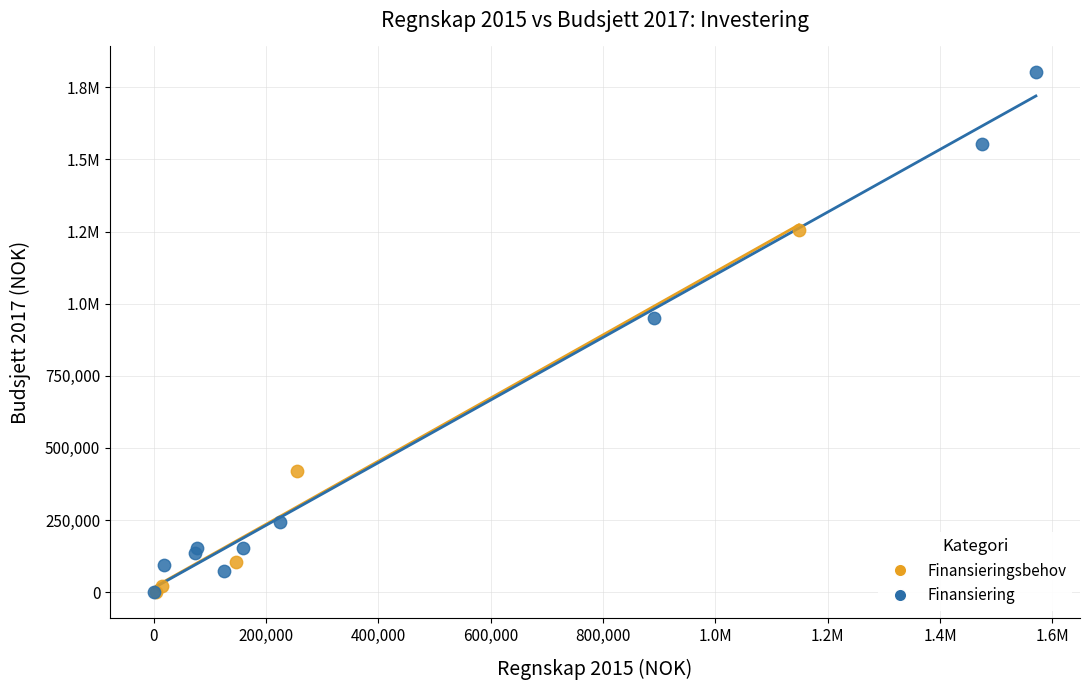

What are all the series names shown in the legend?

Finansieringsbehov, Finansiering